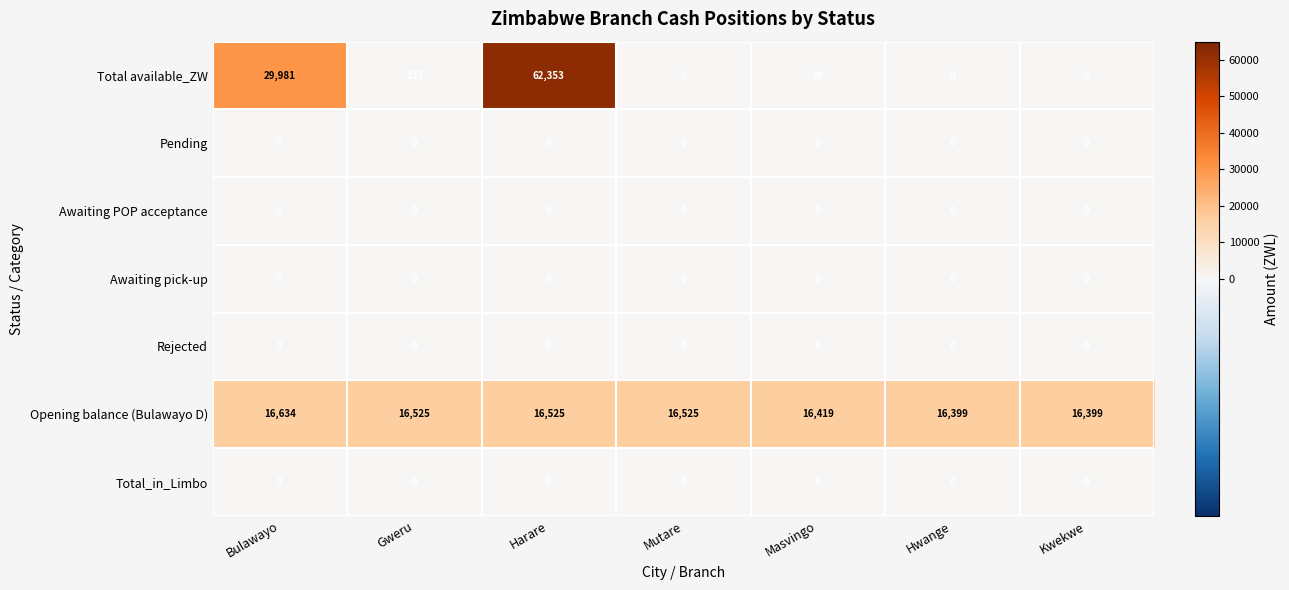

Which series has the largest total across all categories?

Opening balance (Bulawayo D)